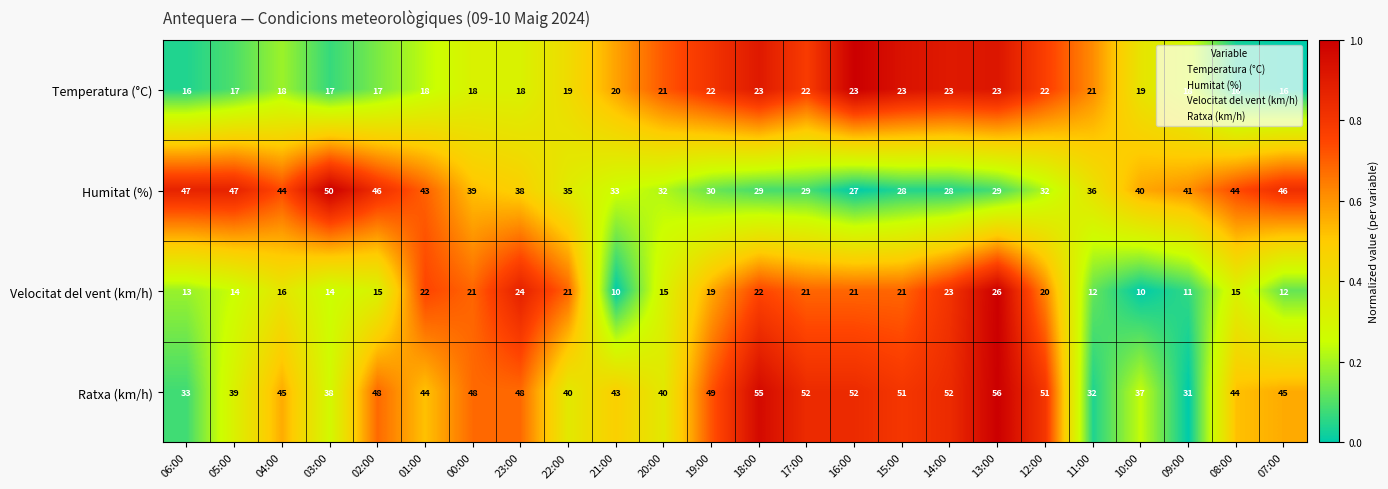

Which series has the largest total across all categories?

Ratxa (km/h)